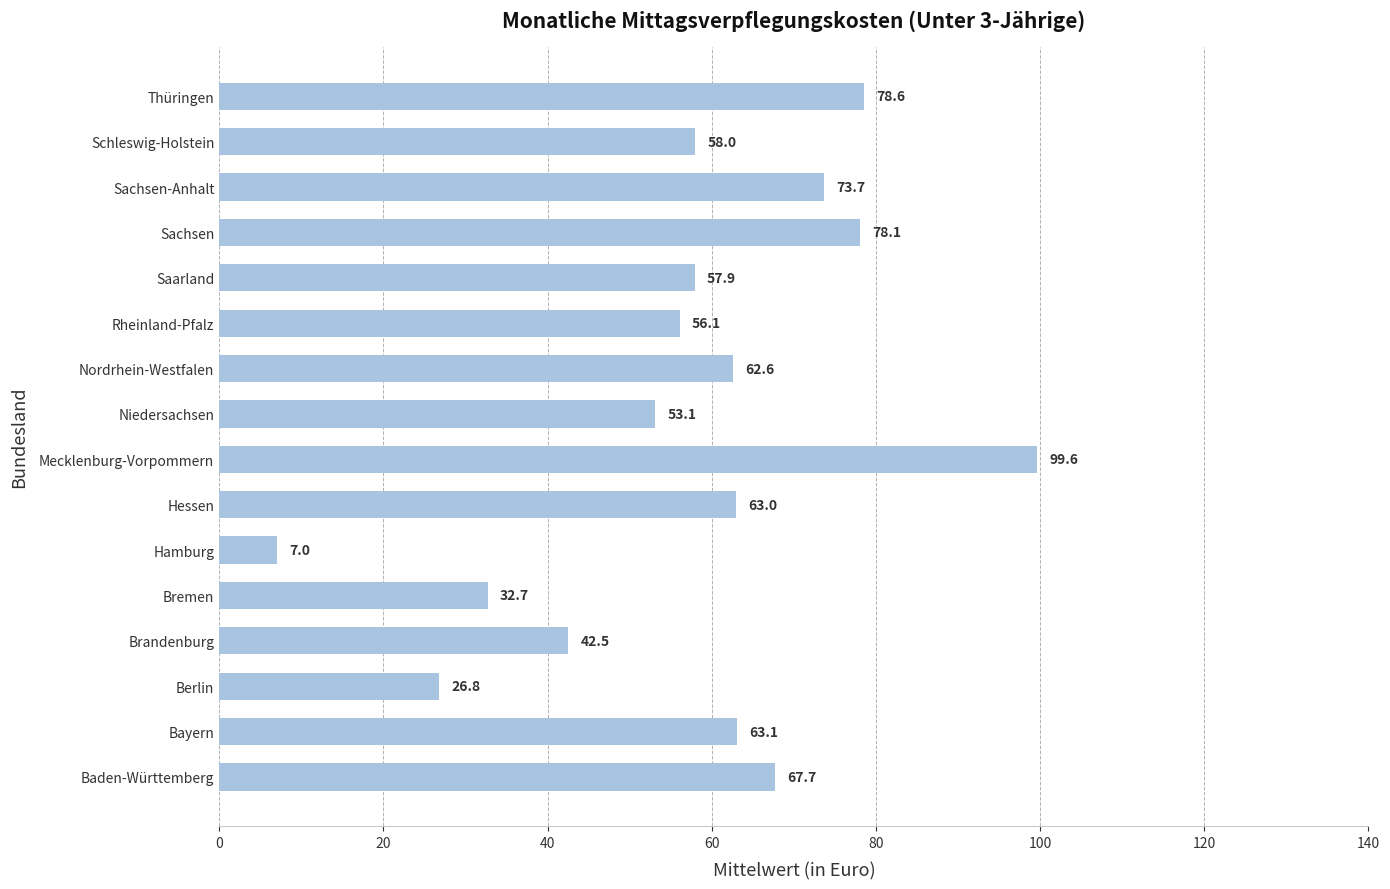

The chart shows a value of 40.2 at Saarland. True or false?

False